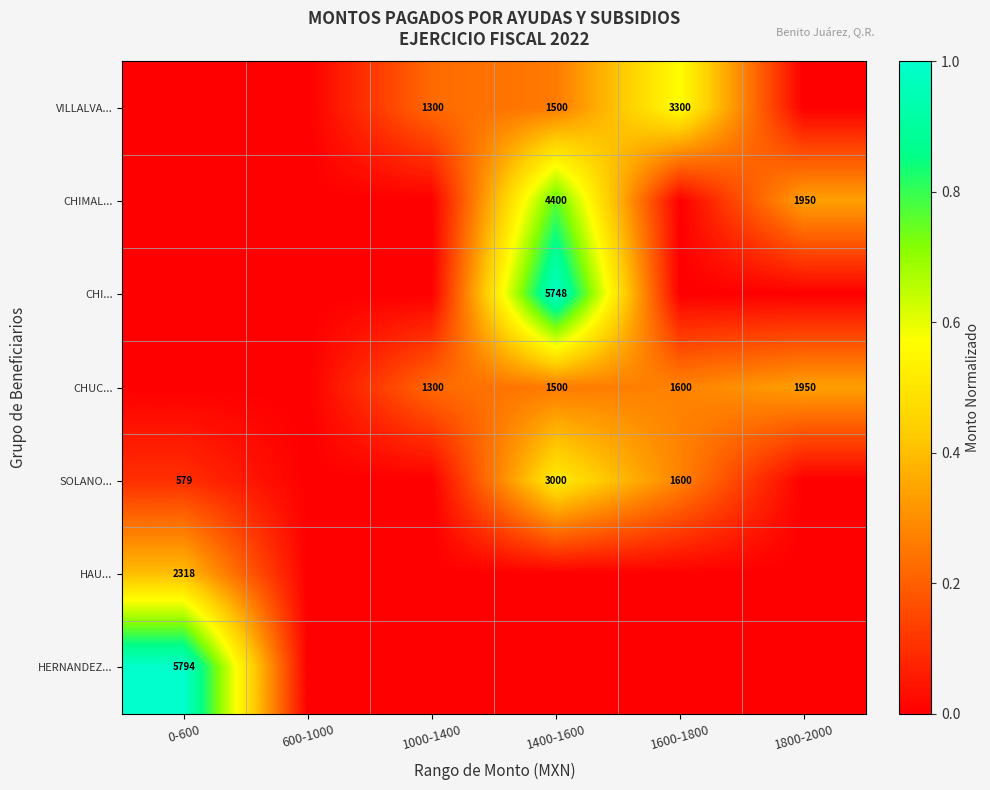

What is the difference between the SOLANO... values at 0-600 and 1400-1600?

2421